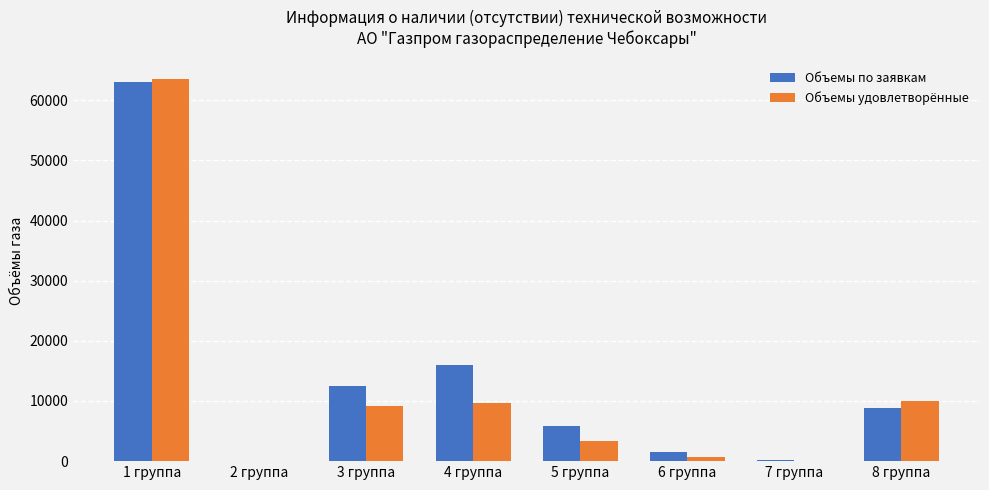

How many series are shown in this chart?

2